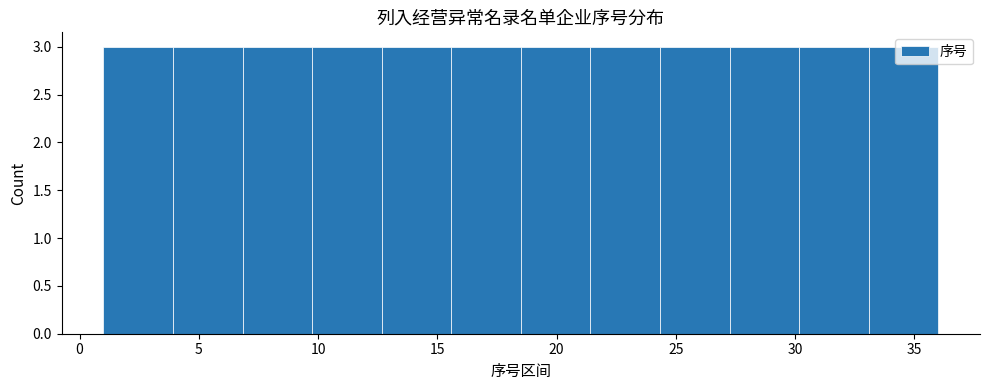

Reading left to right, list every bar in this chart as the range it spans on the x-axis followed by its height. Neither the bar edges nor the heights are printed on the chart, so give them approximately, as read against the axes.

1.0 to 4.0: 3
4.0 to 7.0: 3
7.0 to 10.0: 3
10.0 to 12.5: 3
12.5 to 15.5: 3
15.5 to 18.5: 3
18.5 to 21.5: 3
21.5 to 24.5: 3
24.5 to 27.5: 3
27.5 to 30.0: 3
30.0 to 33.0: 3
33.0 to 36.0: 3